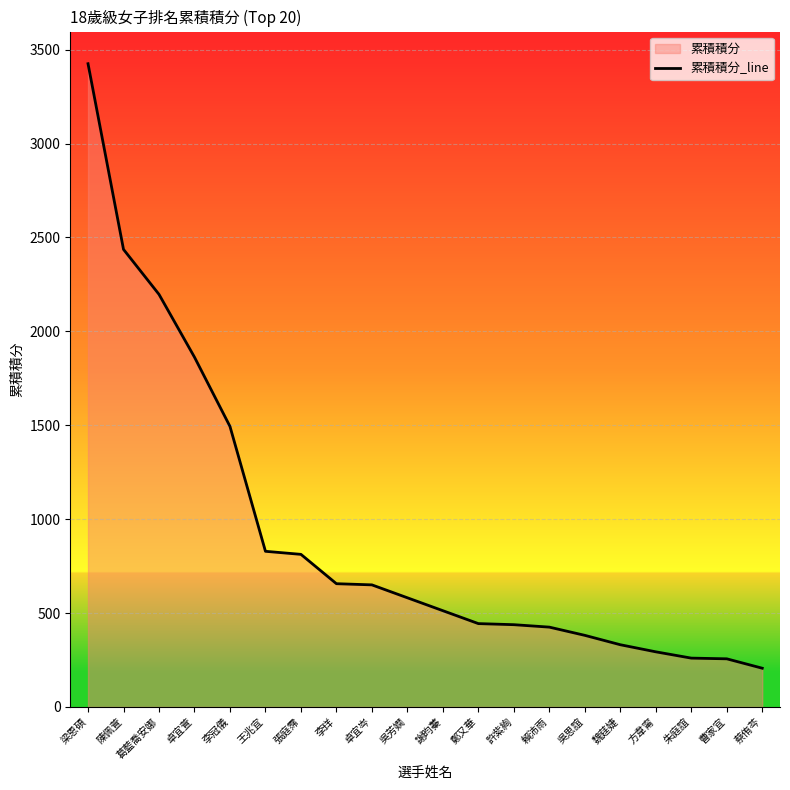

At which category does the chart reach its minimum across all series?

蔡侑芩